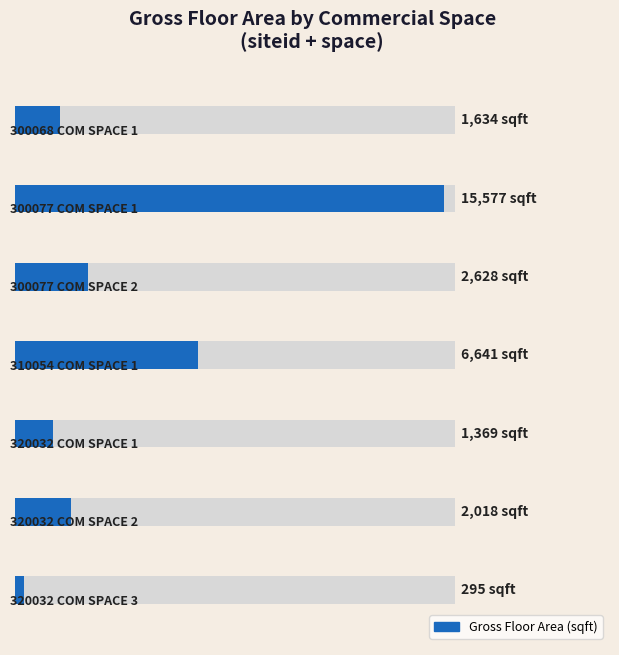

What is the change in value from 3 to 6?

-6346